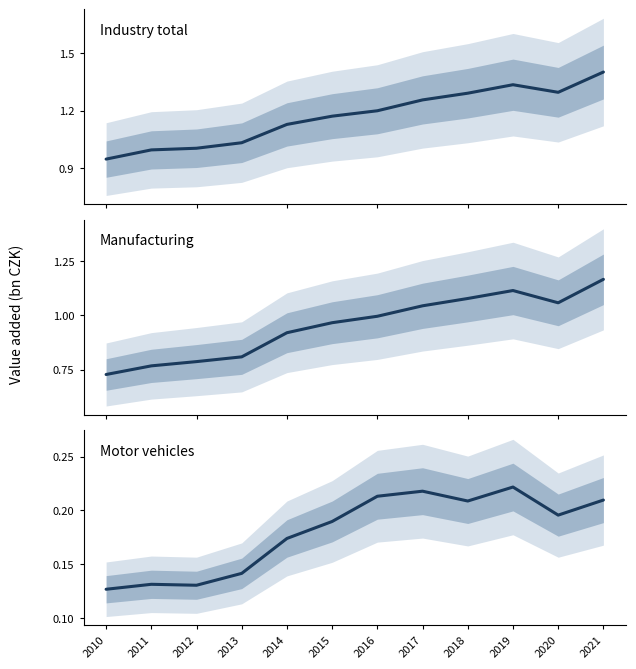

What is the difference between the Industry total values at 2016 and 2010?

0.3